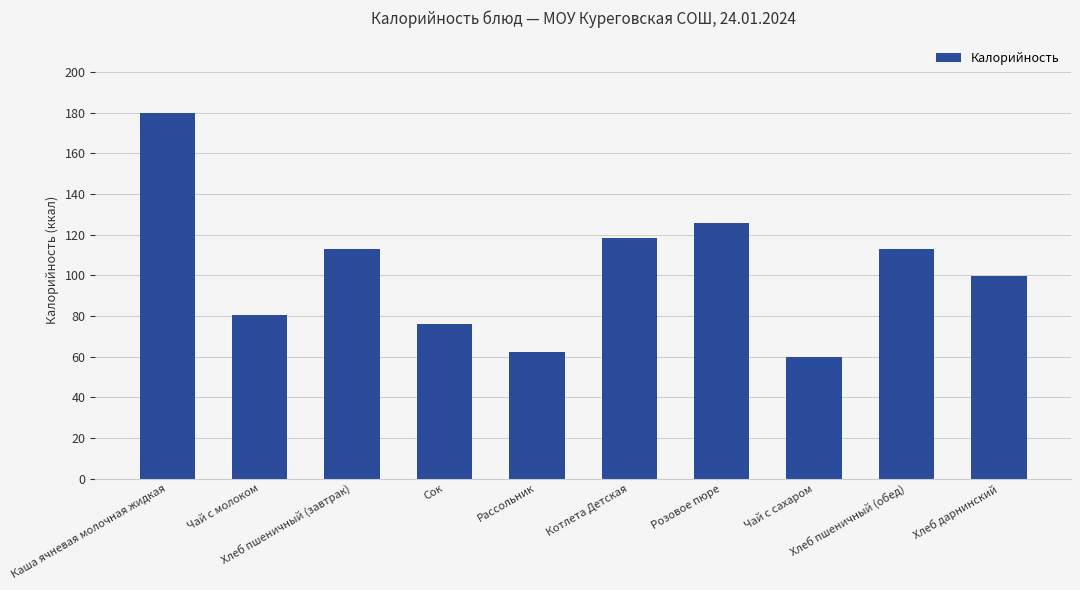

How many distinct data groups are displayed?

1